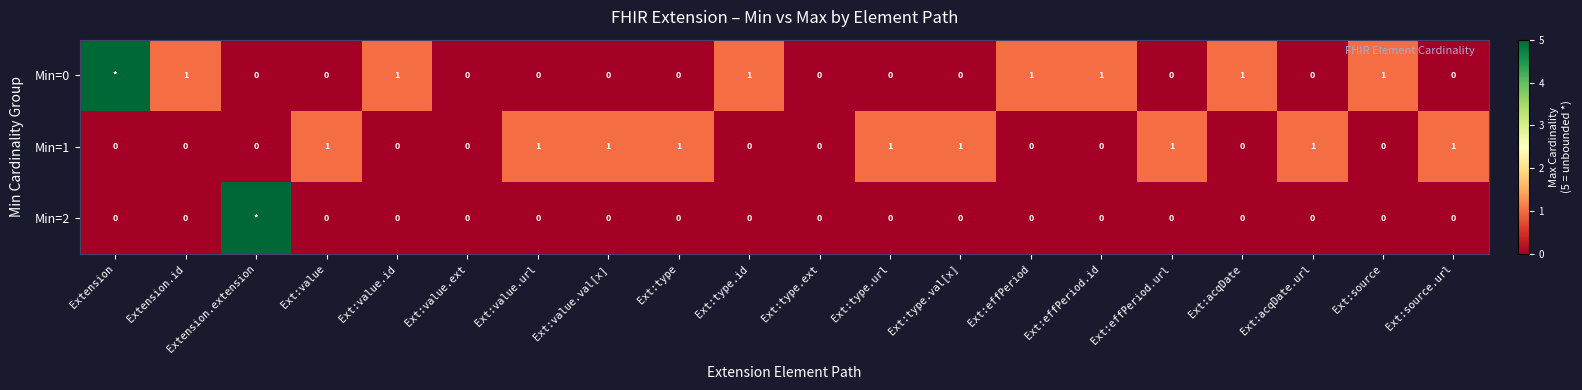

At which category is the sum across all series the highest?

Extension